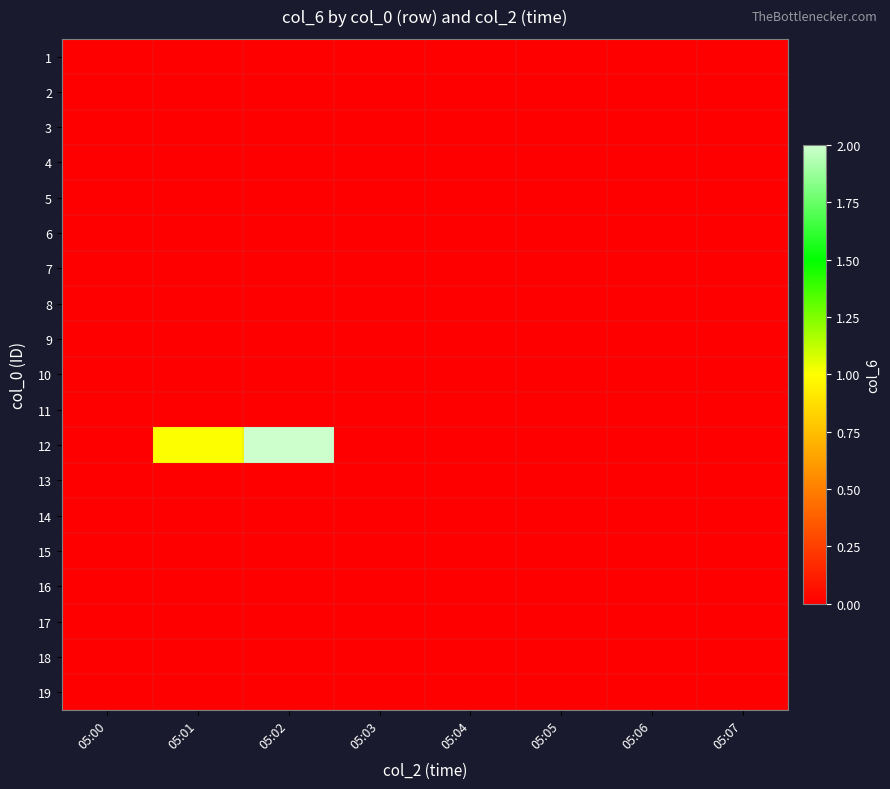

At 05:00, list the series in order from smallest to largest.

1, 2, 3, 4, 5, 6, 7, 8, 9, 10, 11, 12, 13, 14, 15, 16, 17, 18, 19